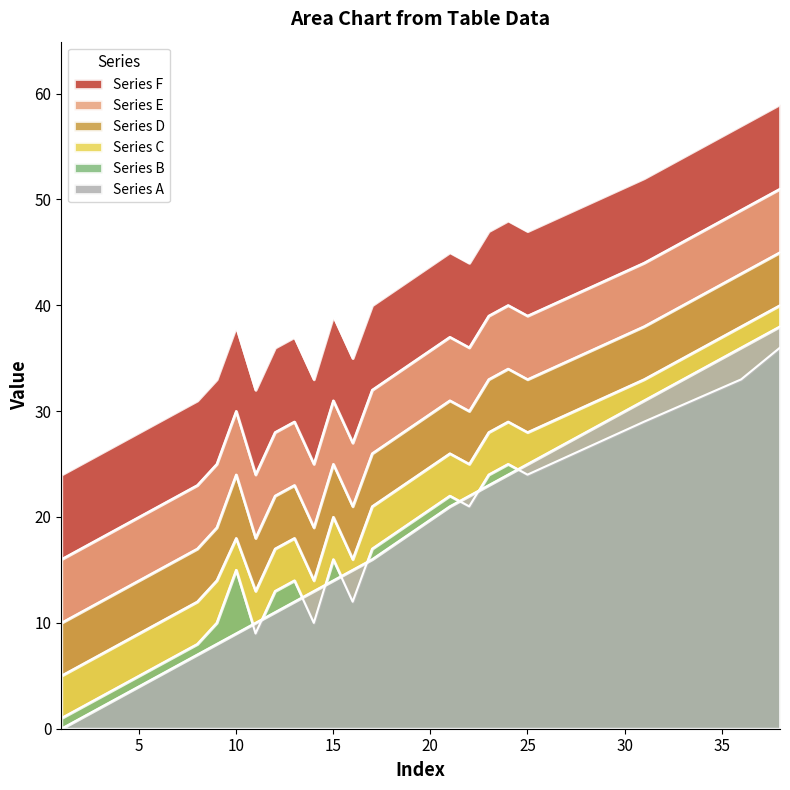

How many data points in Series B are less than 13?

12